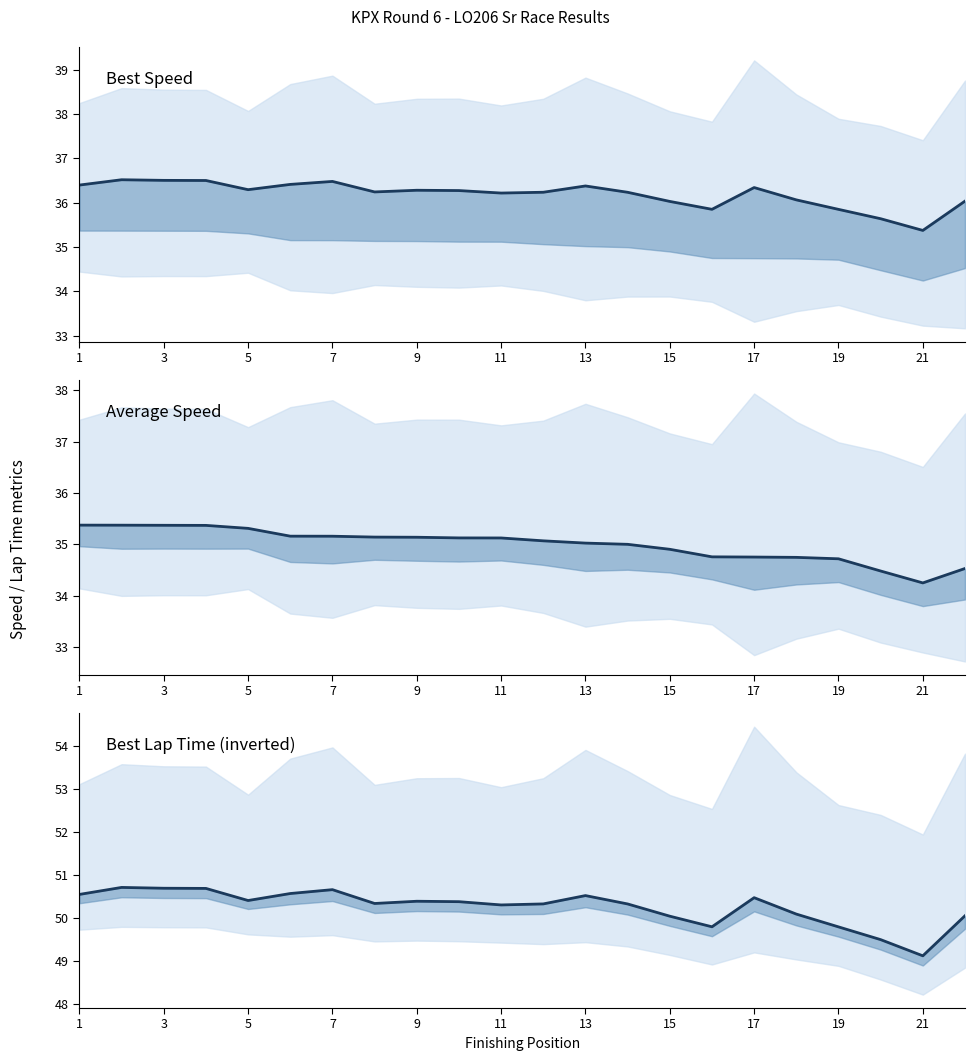

How many lines are shown in the chart?

3